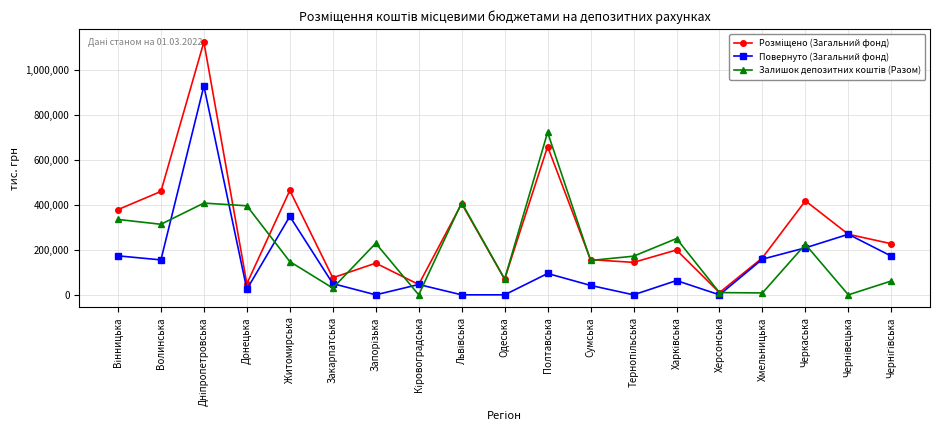

Is it true that Повернуто (Загальний фонд) equals 209266.1 at Черкаська?

True